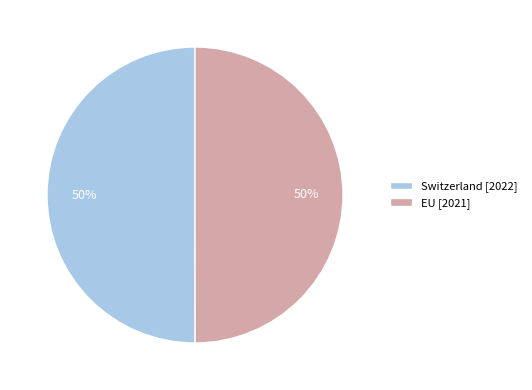

Approximately how many times larger is the value at EU [2021] compared to Switzerland [2022]?

1.0